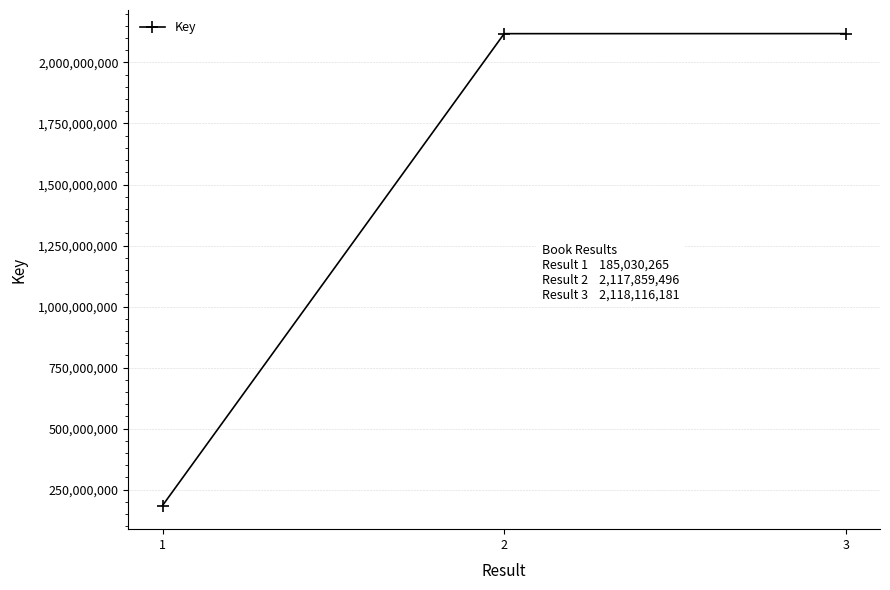

Which category has the lowest value across all series?

1